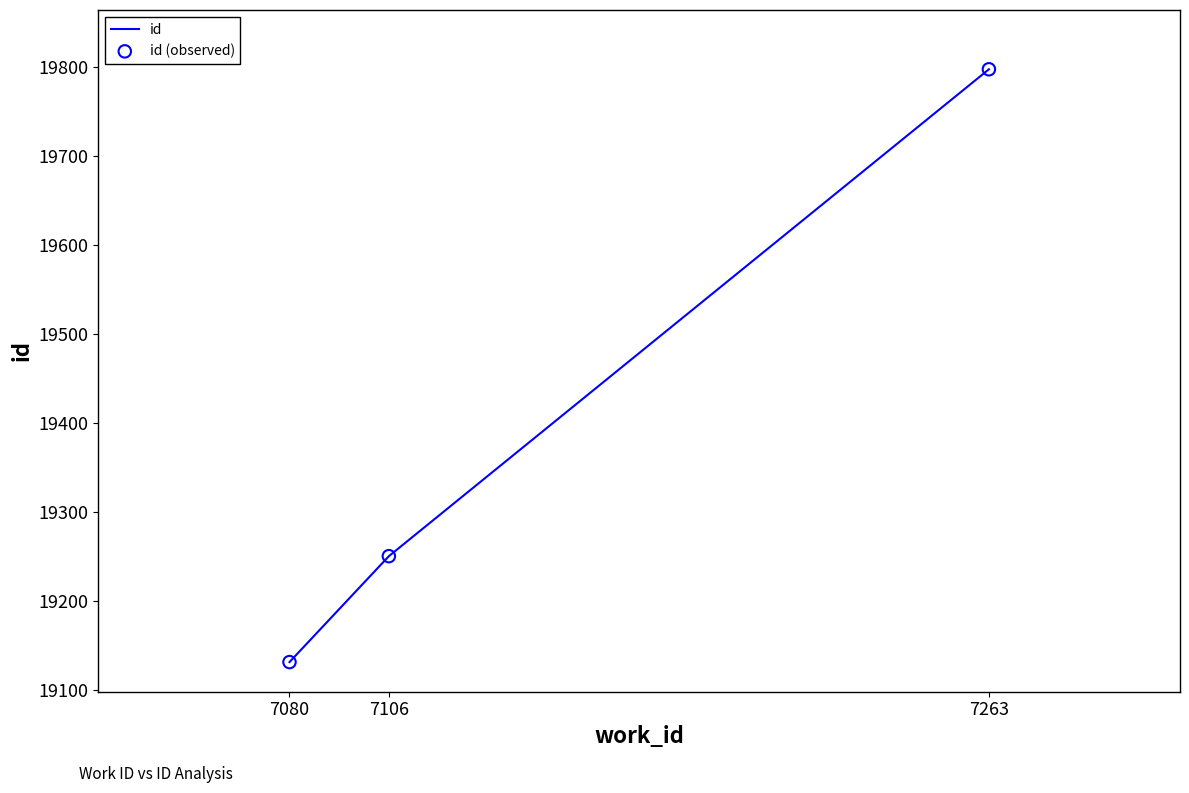

Which has a higher value, 7080 or 7263?

7263